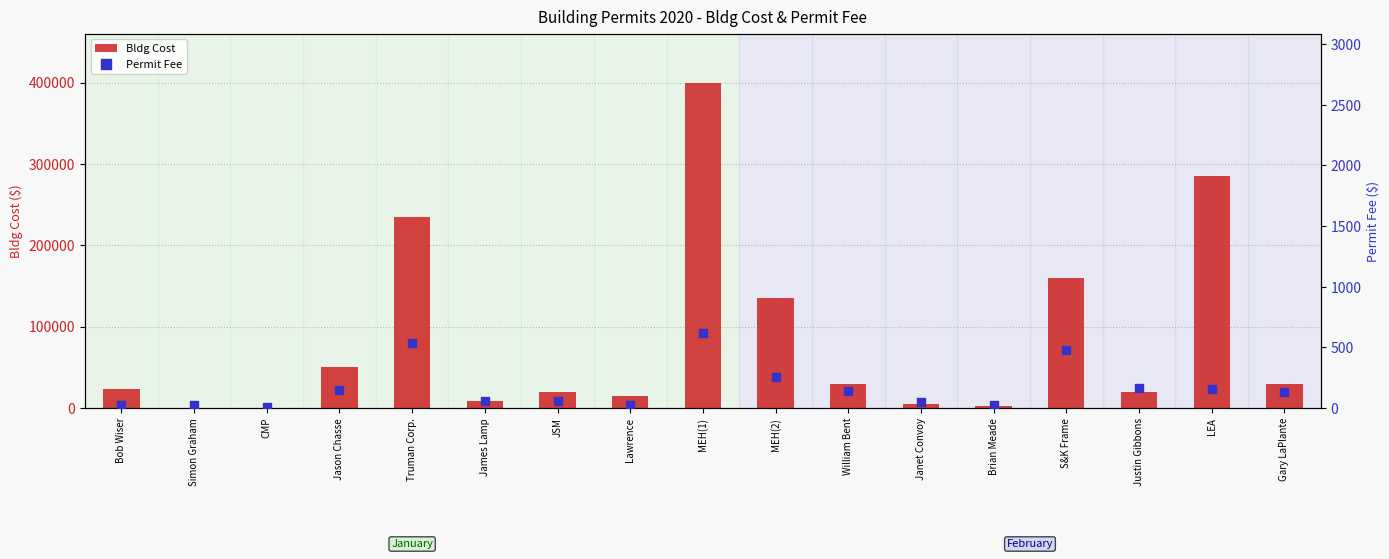

Is the value of Permit Fee at William Bent greater than the value of Bldg Cost at James Lamp?

No